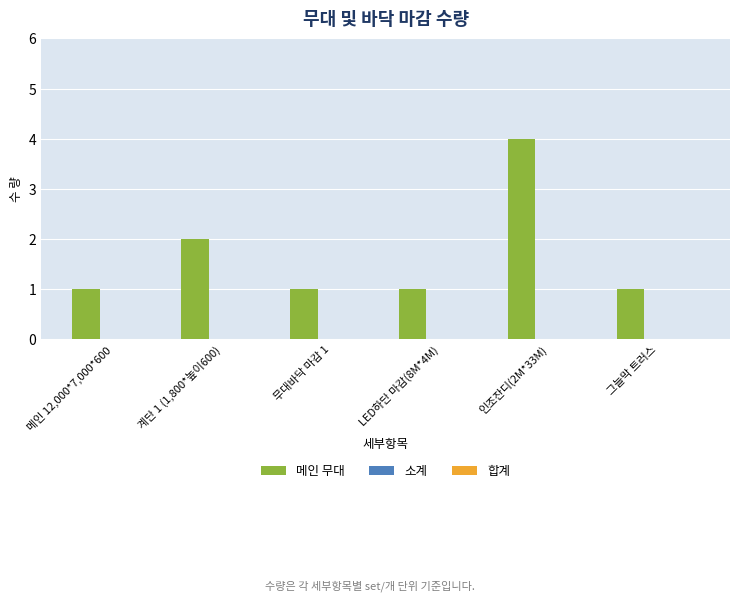

What is the sum of all values?

10